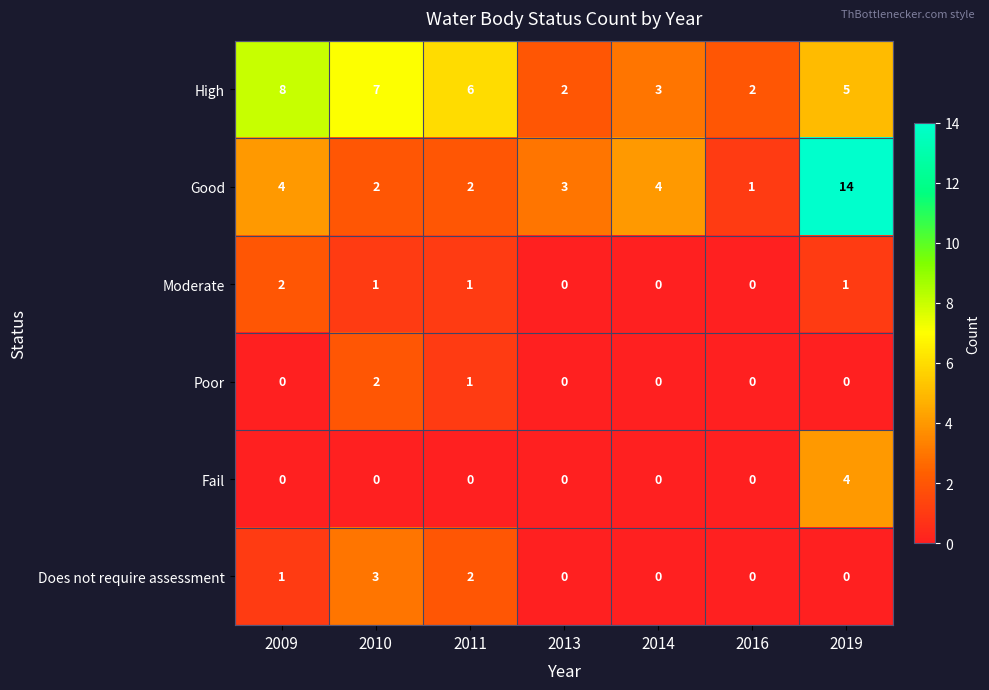

Which category has the highest value across all series?

2019